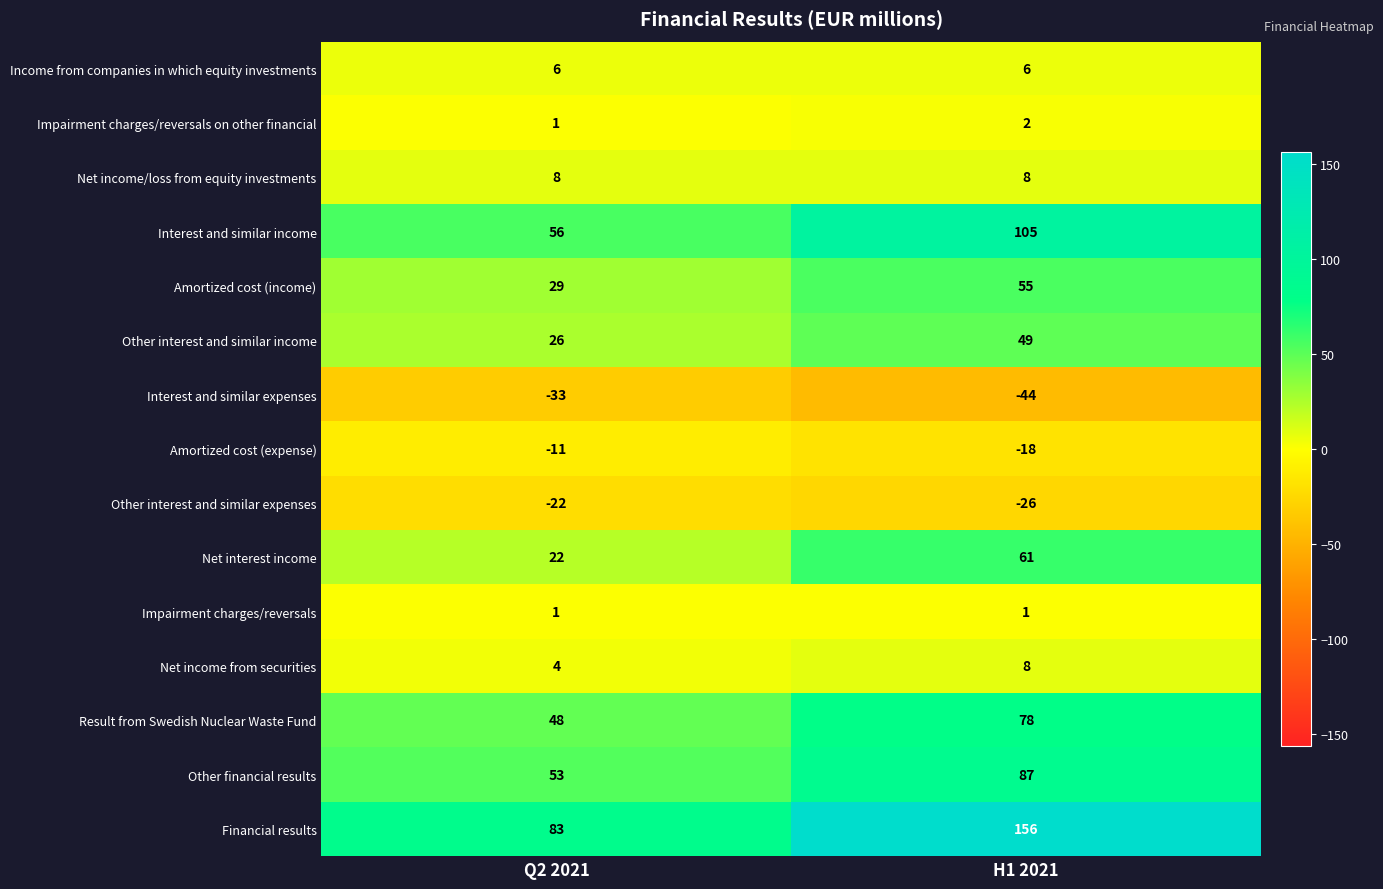

What is the difference between the maximum and minimum values in the Other interest and similar expenses series?

4